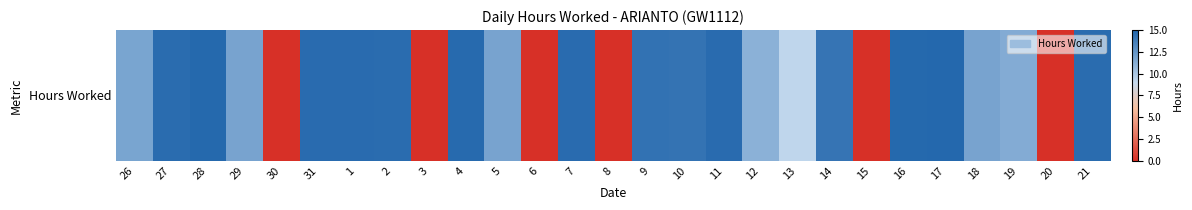

The value at 9 is 14.3. True or false?

True